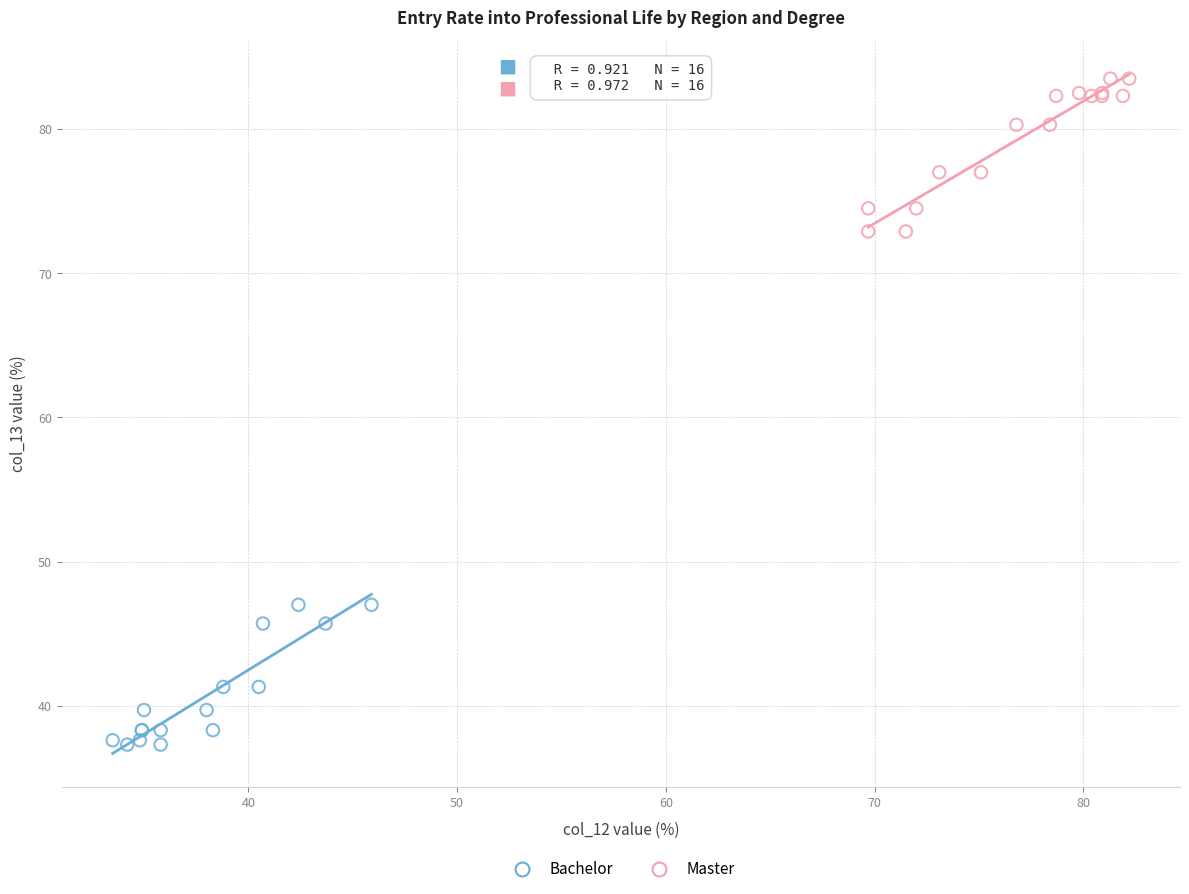

Which series reaches the minimum Y coordinate?

Bachelor